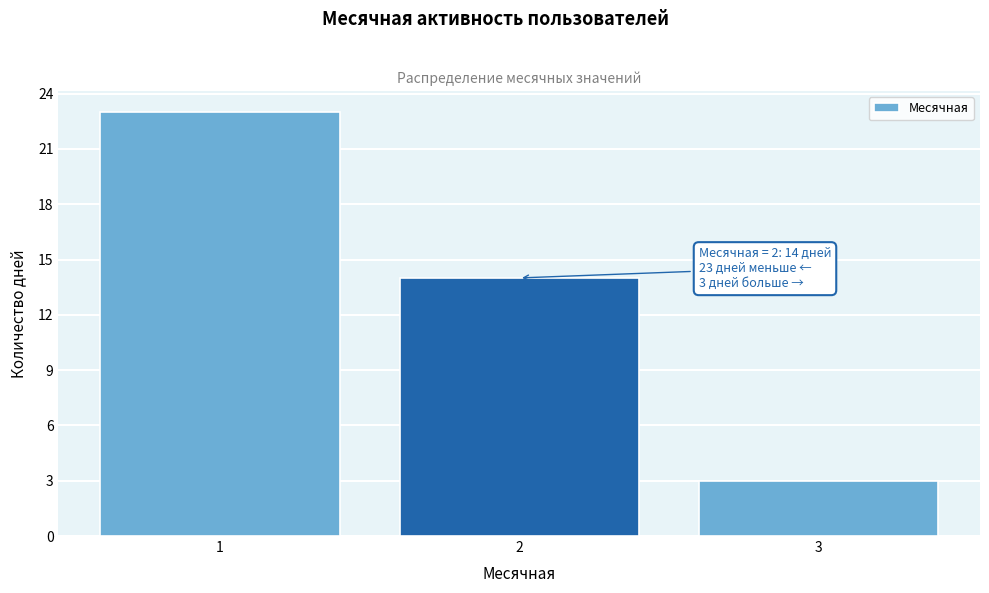

Reading left to right, transcribe all the data shown in this chart.

1=23	2=14	3=3